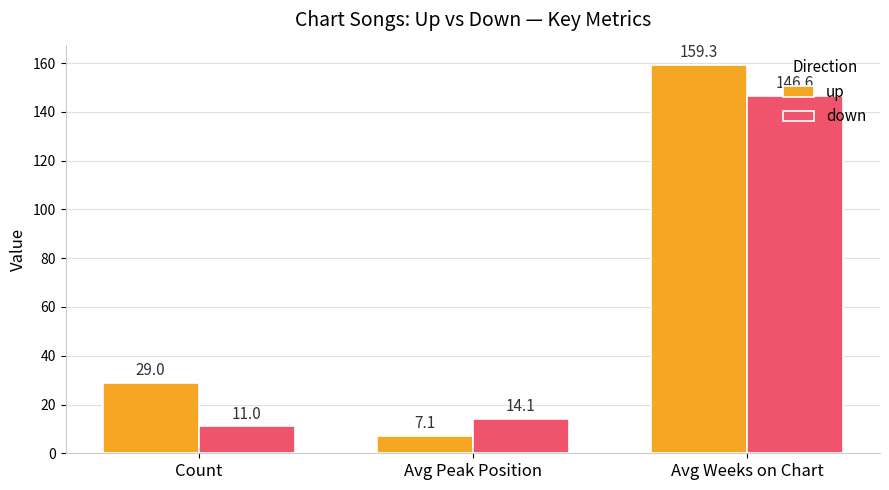

Reading left to right, transcribe all the data shown in this chart.

up: Count=29.0	Avg Peak Position=7.1	Avg Weeks on Chart=159.3
down: Count=11.0	Avg Peak Position=14.1	Avg Weeks on Chart=146.6